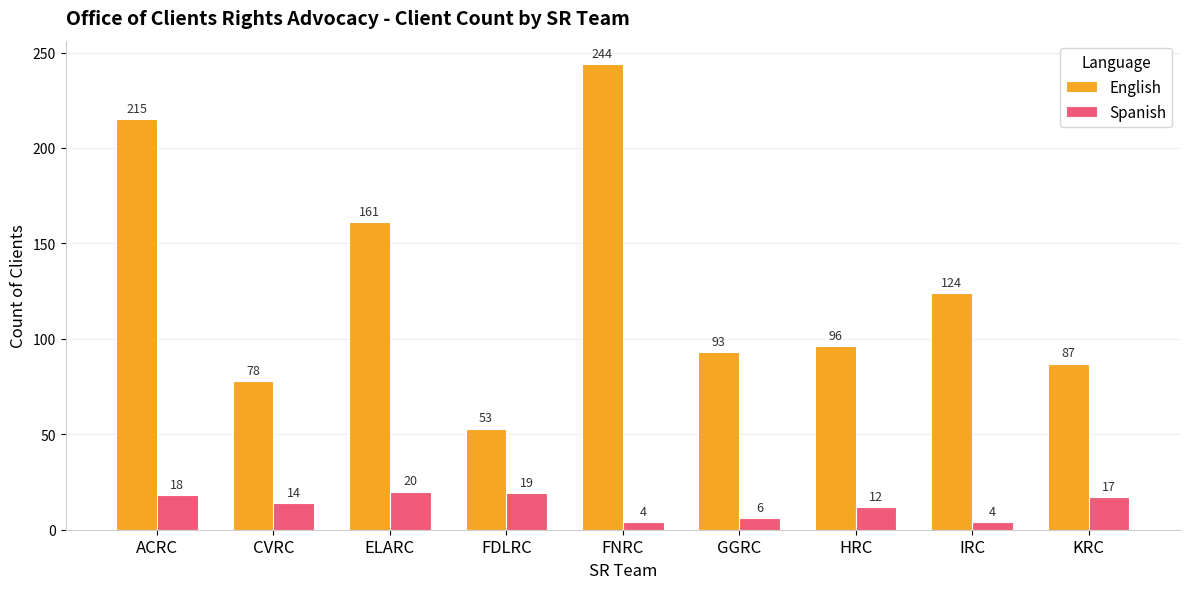

At FDLRC, list the series in order from smallest to largest.

Spanish, English